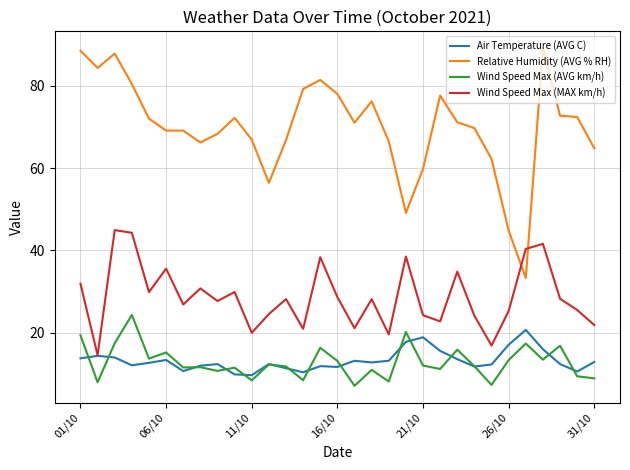

What is the highest value of the Relative Humidity (AVG % RH) series?

89.1